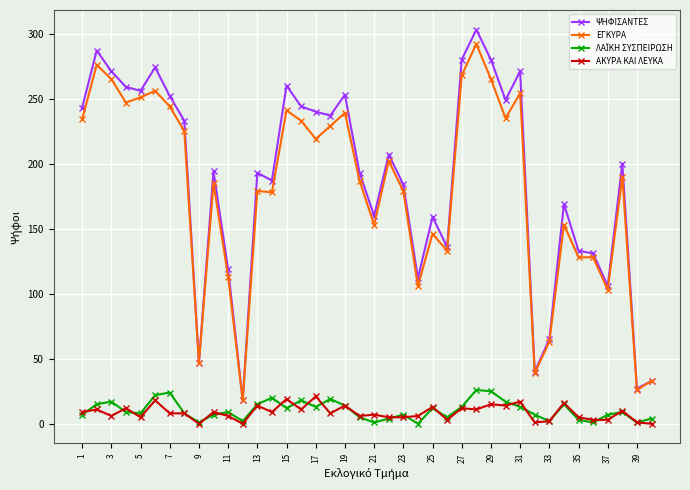

What is the maximum value shown in the chart?

303